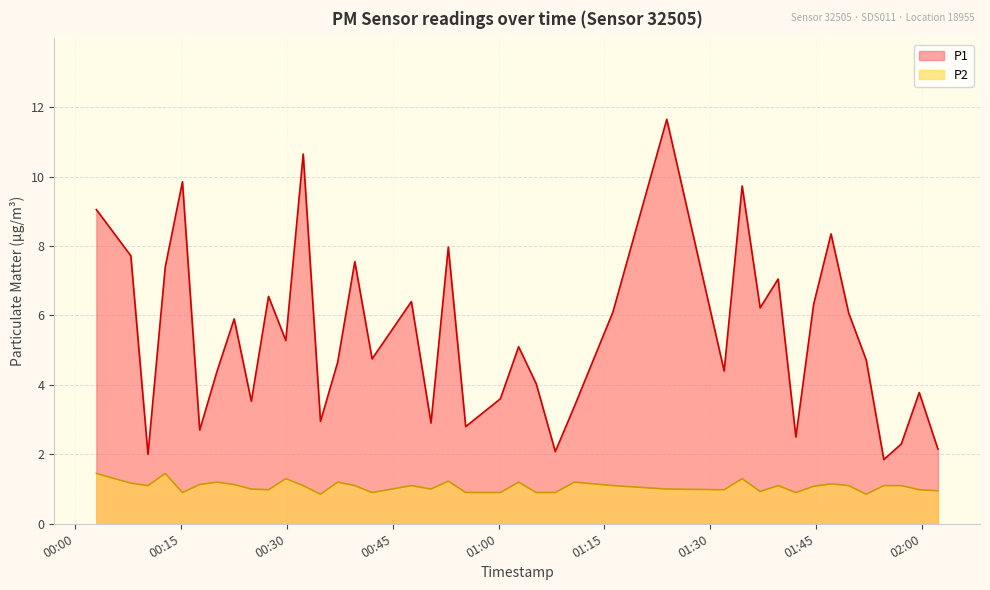

Reading left to right, what are all the values shown in this chart?

P1: 9.1	7.7	2.0	7.4	9.8	2.7	4.4	5.9	3.5	6.5	5.3	10.7	3.0	4.7	7.5	4.8	6.4	2.9	8.0	2.8	3.6	5.1	4.0	2.1	3.4	6.1	11.7	4.4	9.7	6.2	7.0	2.5	6.3	8.3	6.1	4.7	1.9	2.3	3.8	2.1
P2: 1.4	1.2	1.1	1.4	0.9	1.1	1.2	1.1	1.0	1.0	1.3	1.1	0.8	1.2	1.1	0.9	1.1	1.0	1.2	0.9	0.9	1.2	0.9	0.9	1.2	1.1	1.0	1.0	1.3	0.9	1.1	0.9	1.1	1.1	1.1	0.8	1.1	1.1	1.0	0.9